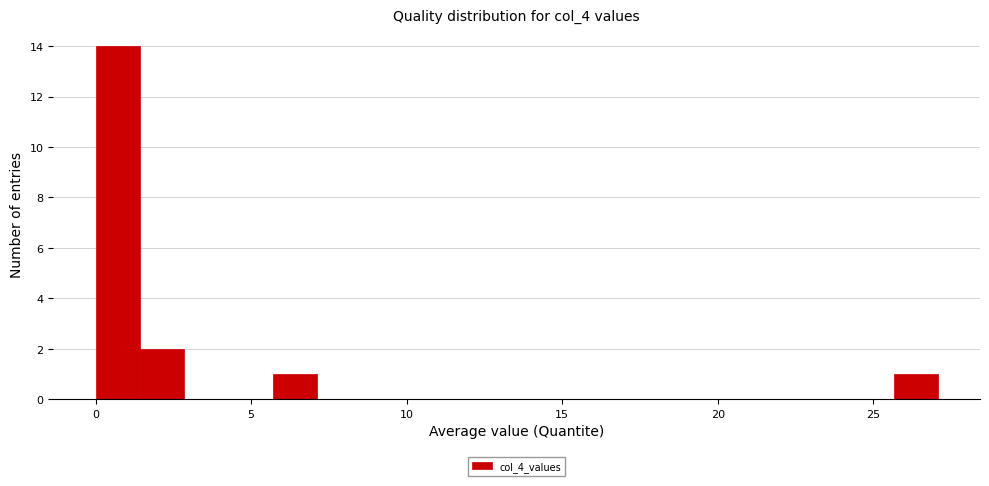

Read against the x-axis, roughly where is the centre of the tallest bar?

0.5